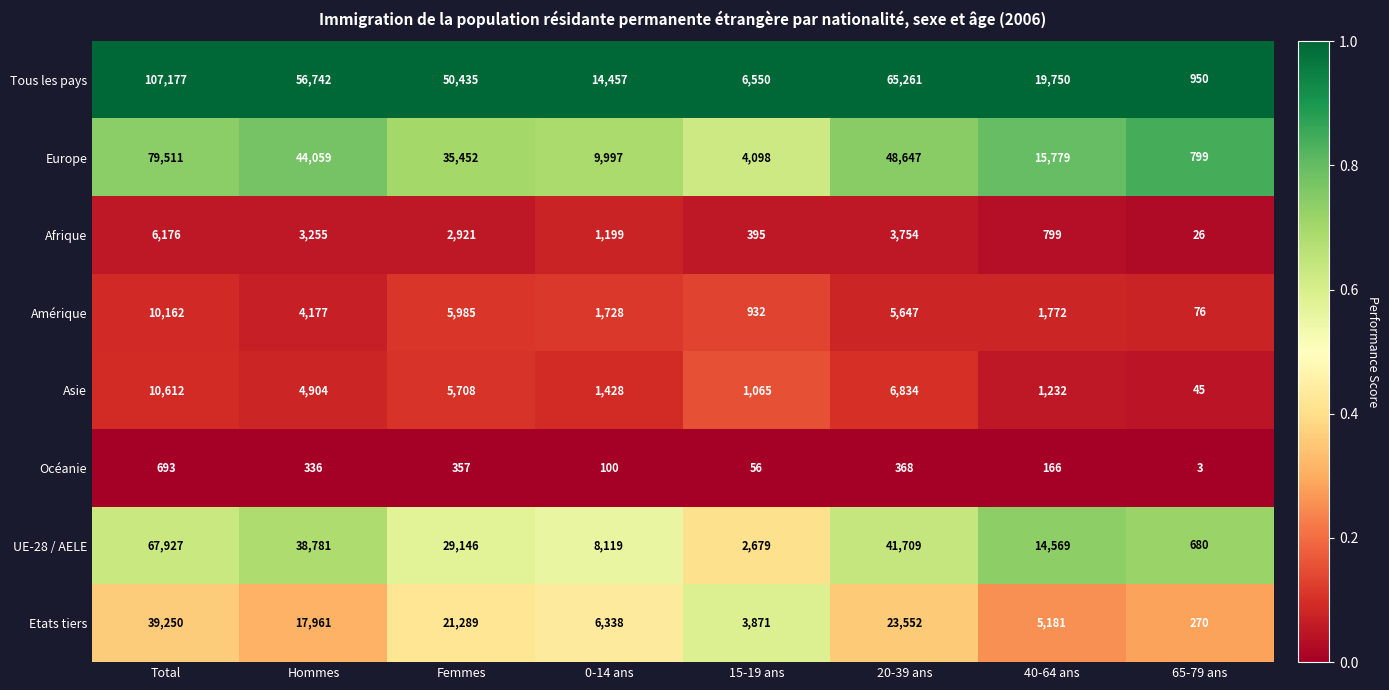

Is it true that Asie equals 45 at 65-79 ans?

True